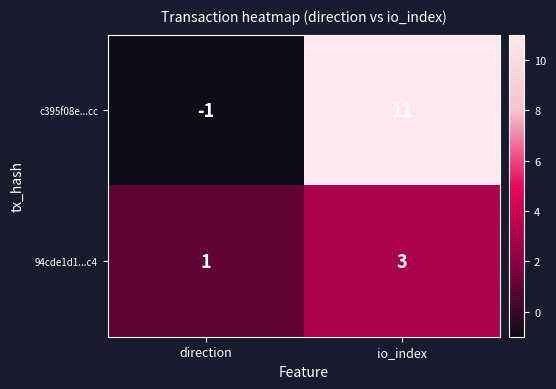

How many values in c395f08e...cc are above zero?

1